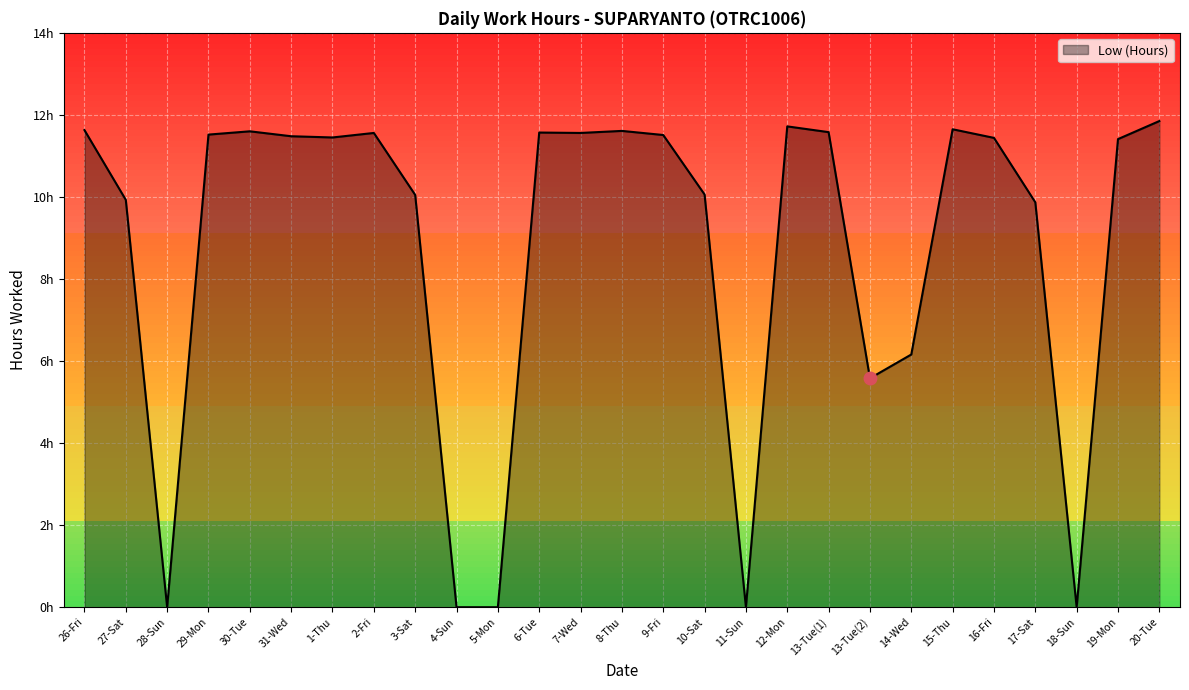

Rank the categories by value from lowest to highest.

28-Sun, 4-Sun, 5-Mon, 11-Sun, 18-Sun, 13-Tue(2), 14-Wed, 17-Sat, 27-Sat, 3-Sat, 10-Sat, 19-Mon, 16-Fri, 1-Thu, 31-Wed, 9-Fri, 29-Mon, 2-Fri, 7-Wed, 6-Tue, 13-Tue(1), 30-Tue, 8-Thu, 26-Fri, 15-Thu, 12-Mon, 20-Tue